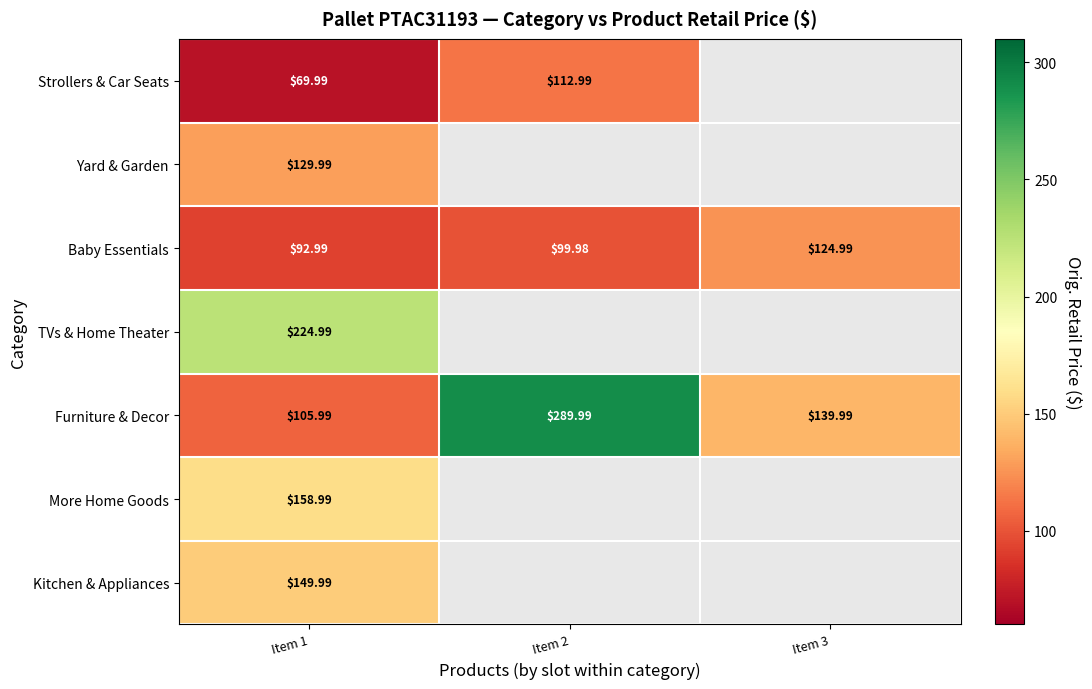

How many values in the Baby Essentials series are below 99?

1